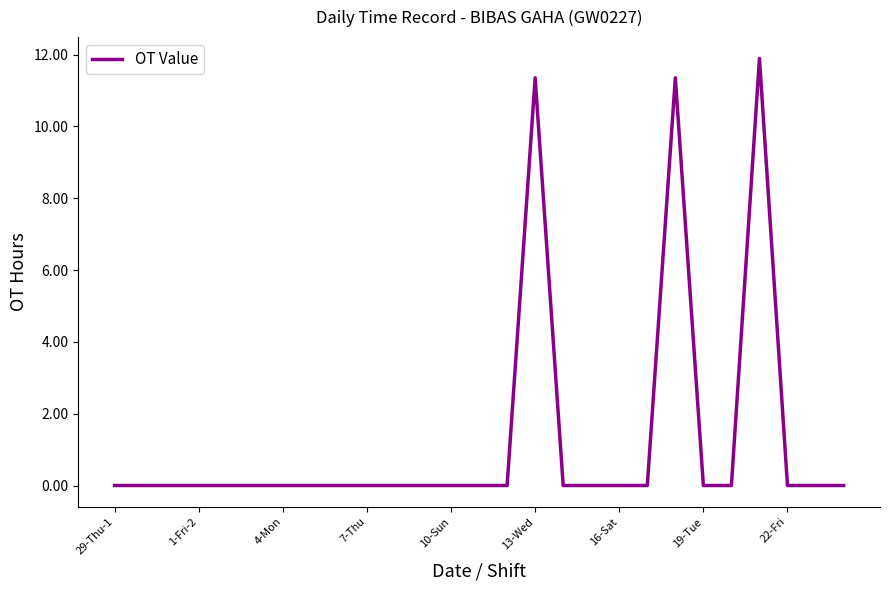

True or false: the data shows 11.3 at 13-Wed.

True